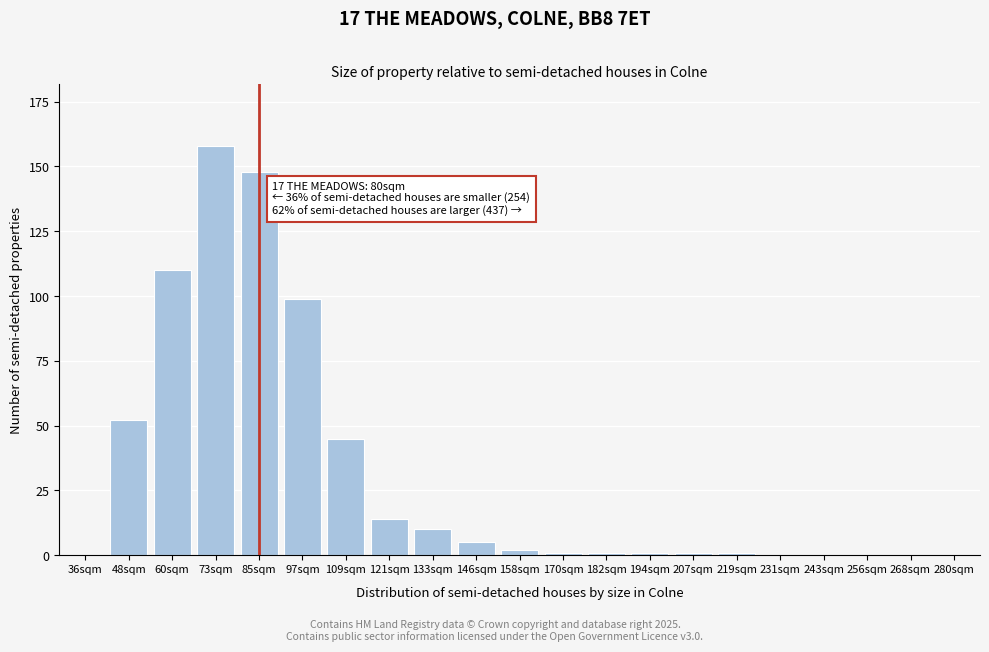

Reading left to right, what are all the values shown in this chart?

36sqm=0	48sqm=52	60sqm=110	73sqm=158	85sqm=148	97sqm=99	109sqm=45	121sqm=14	133sqm=10	146sqm=5	158sqm=2	170sqm=1	182sqm=1	194sqm=1	207sqm=1	219sqm=1	231sqm=0	243sqm=0	256sqm=0	268sqm=0	280sqm=0